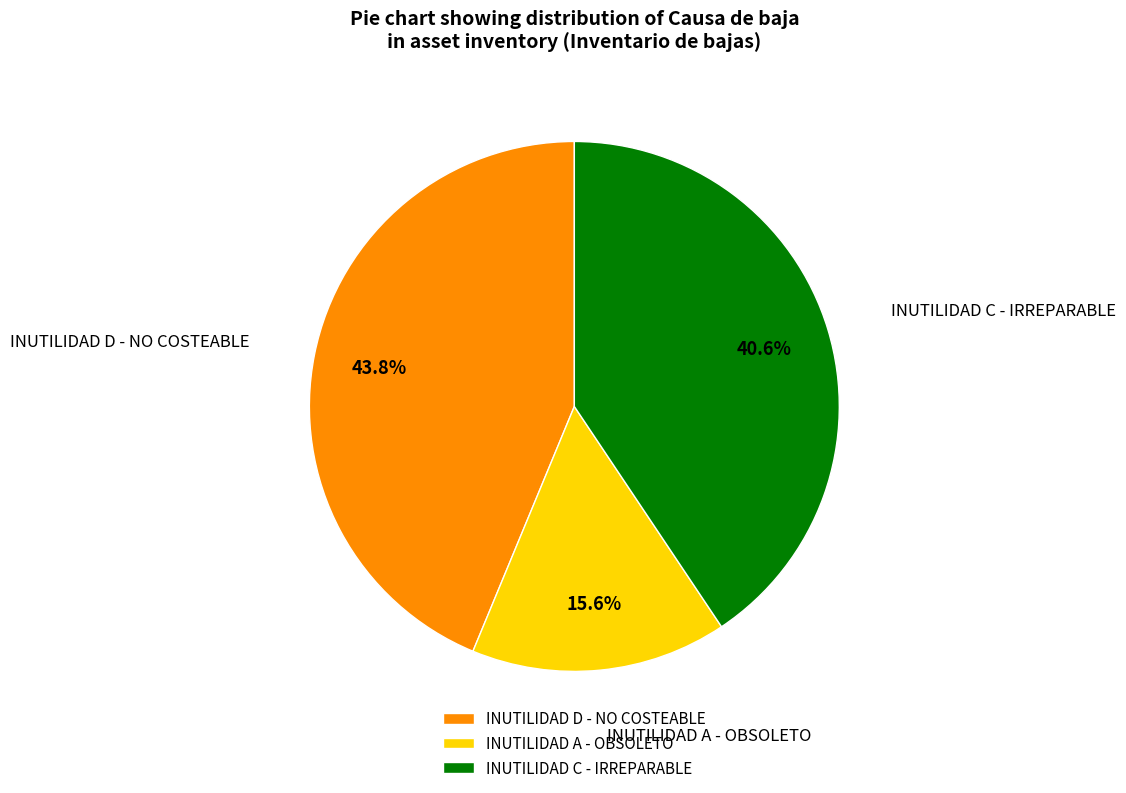

What is the smallest slice in the pie chart?

INUTILIDAD A - OBSOLETO